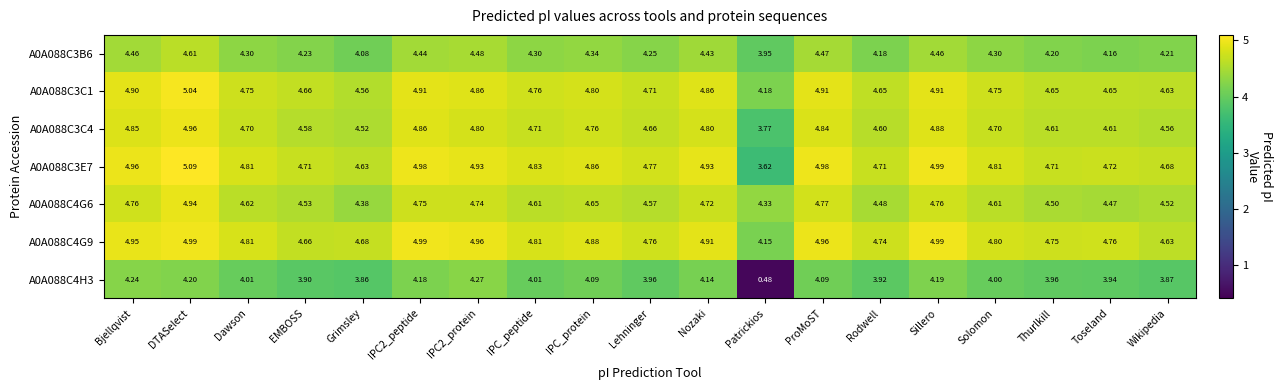

Which category has the highest value in the A0A088C3C4 series?

DTASelect